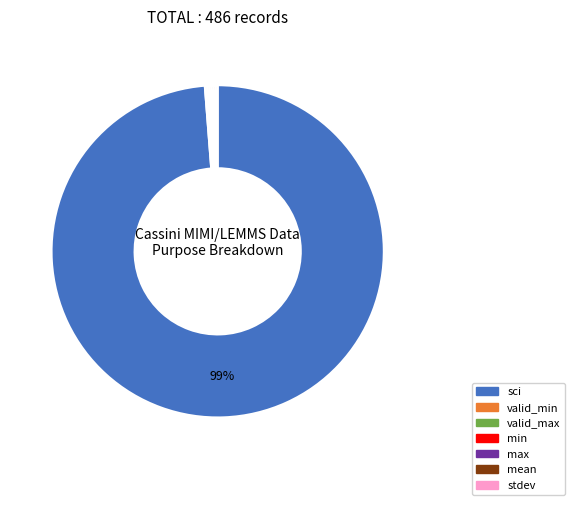

To the nearest percent, what is the average slice percentage?

14%